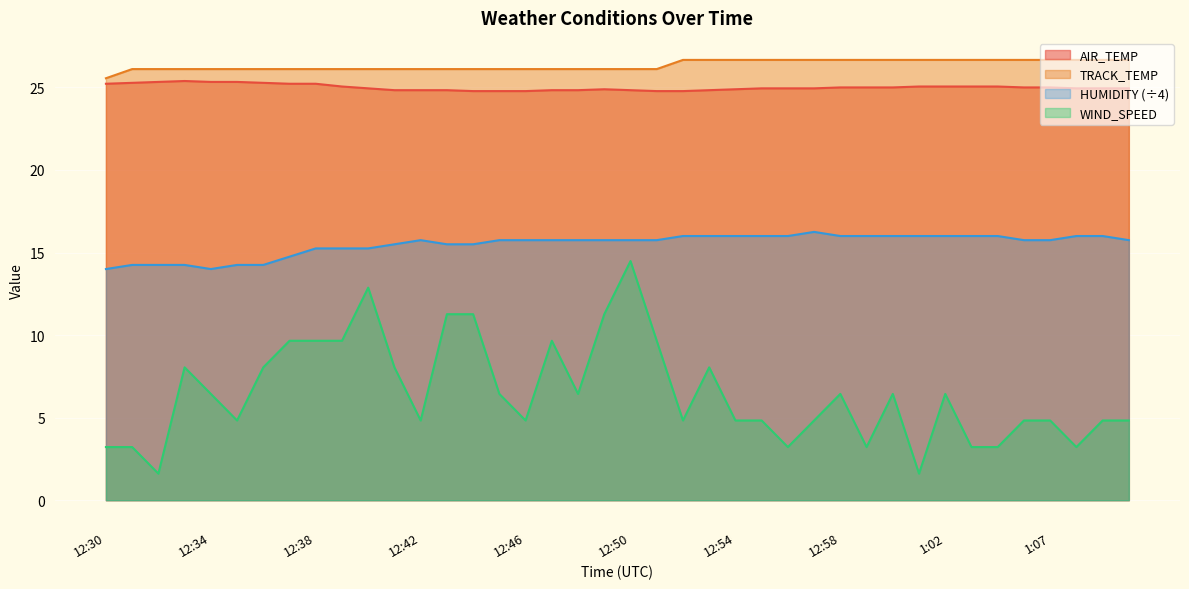

What is the sum of the AIR_TEMP values at 1:09 and 12:52?

49.7